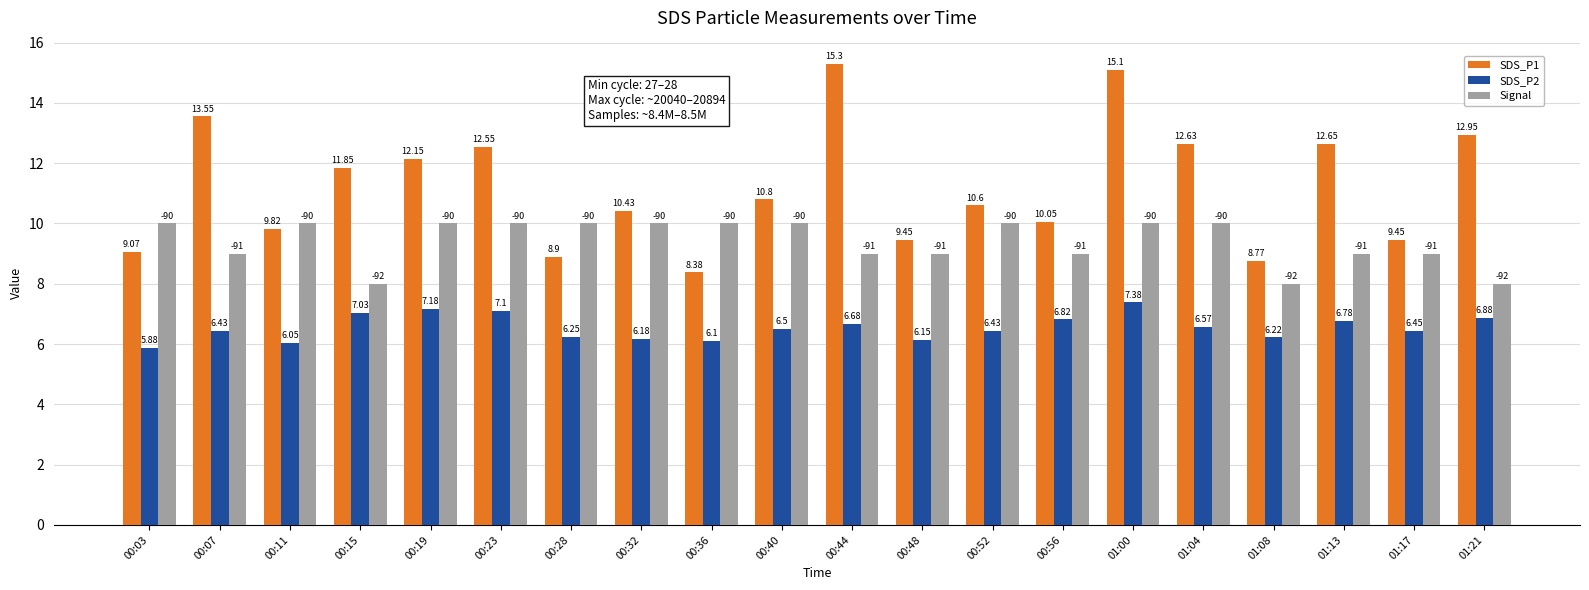

At which label does SDS_P1 first exceed 10?

00:07